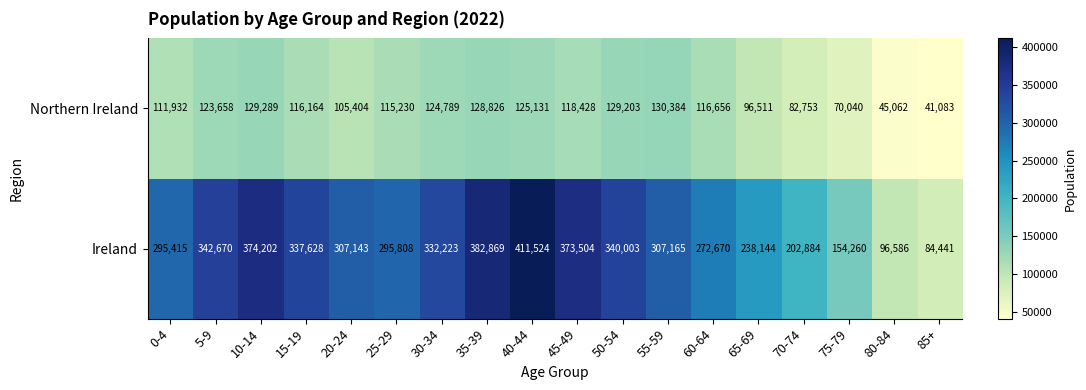

Where is Northern Ireland nearest to the value 85733?

70-74